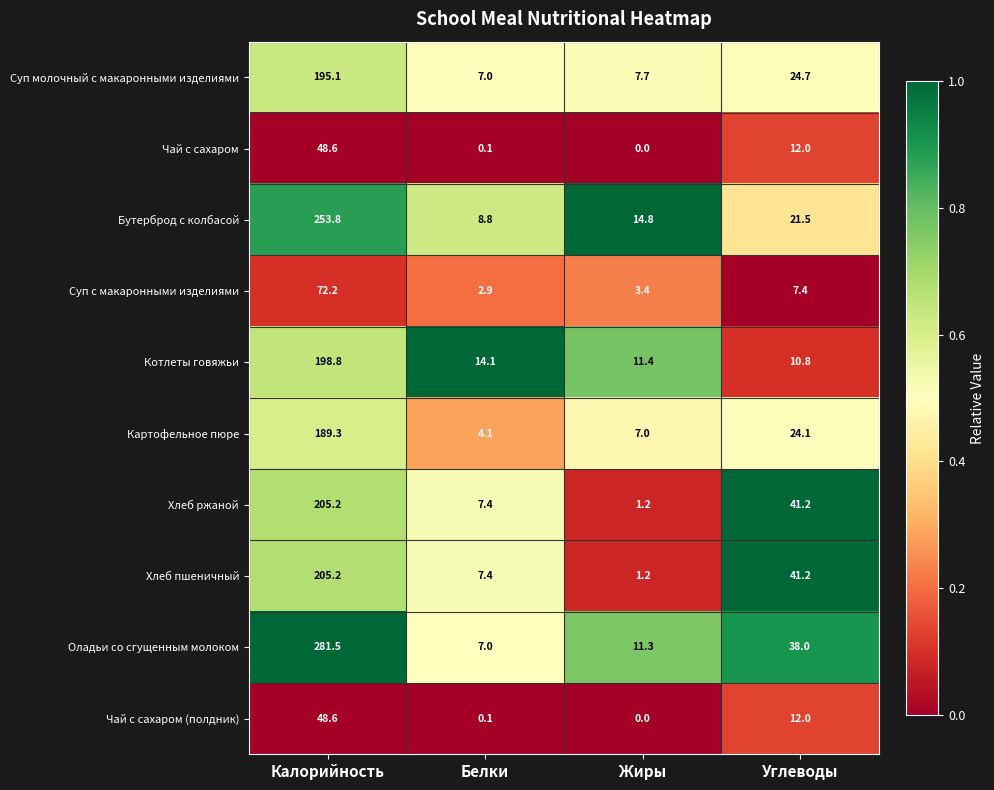

Which series has the widest spread of values?

Оладьи со сгущенным молоком